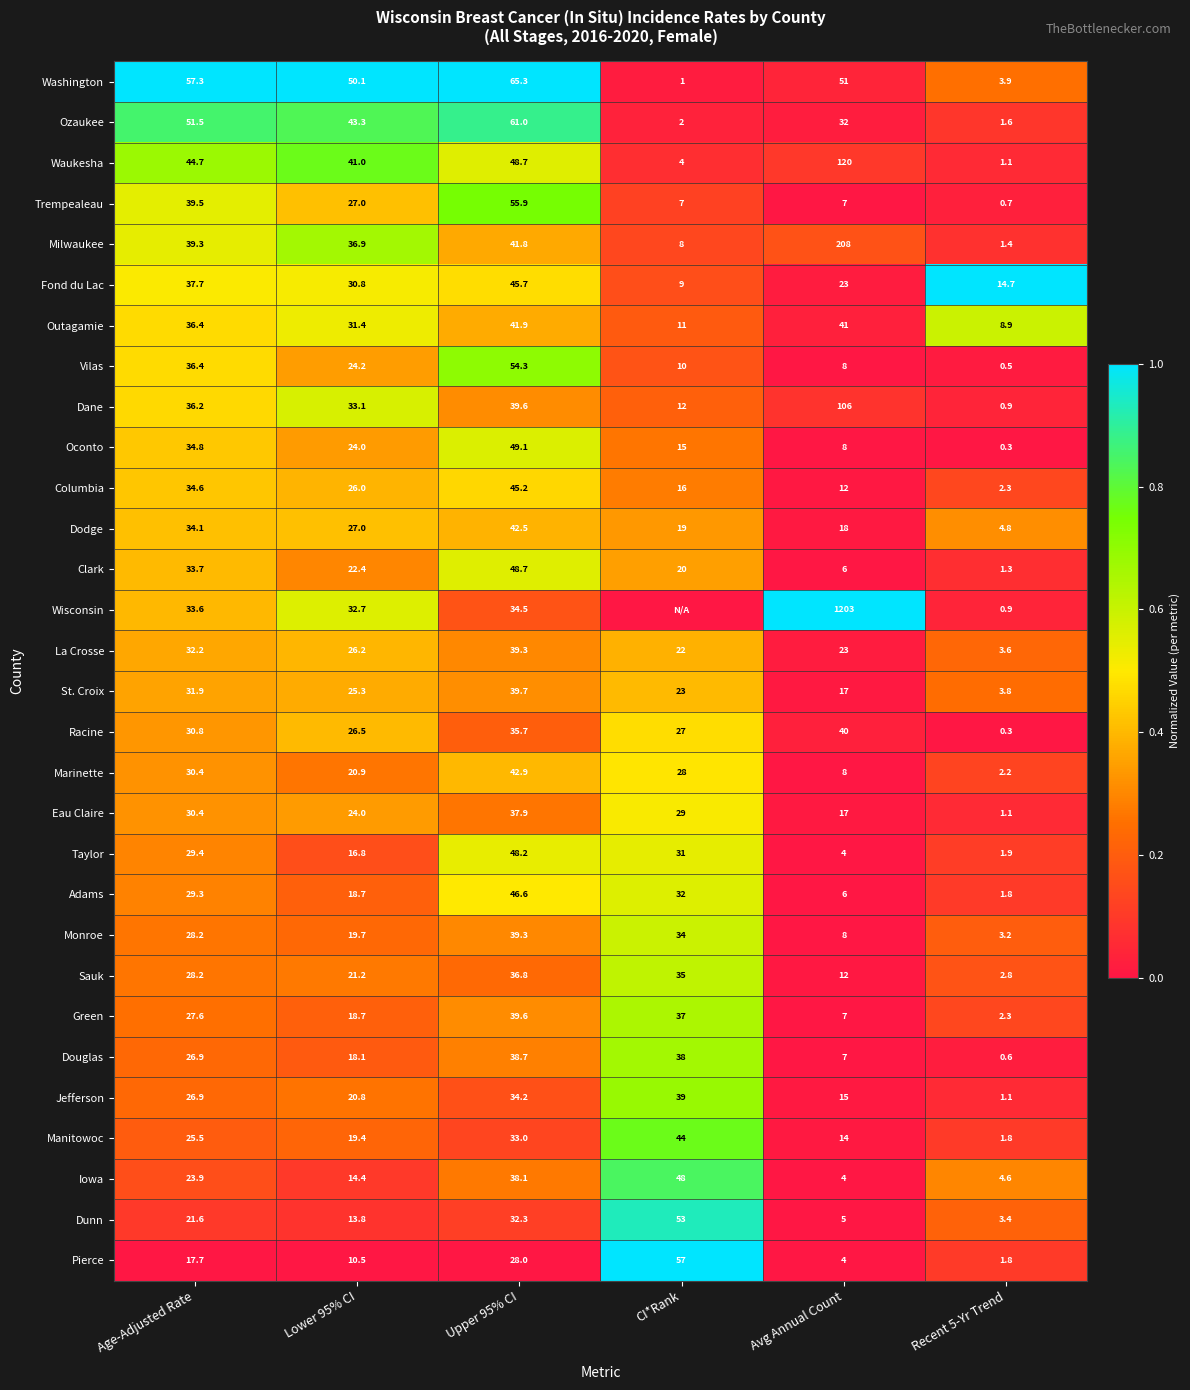

How many series are shown in this chart?

30